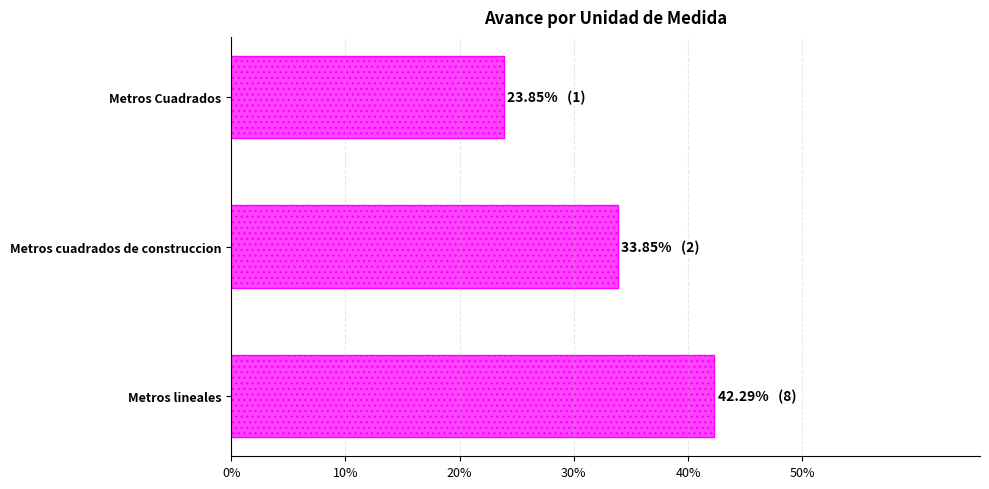

Rank the categories by value from lowest to highest.

Metros Cuadrados, Metros cuadrados de construccion, Metros lineales